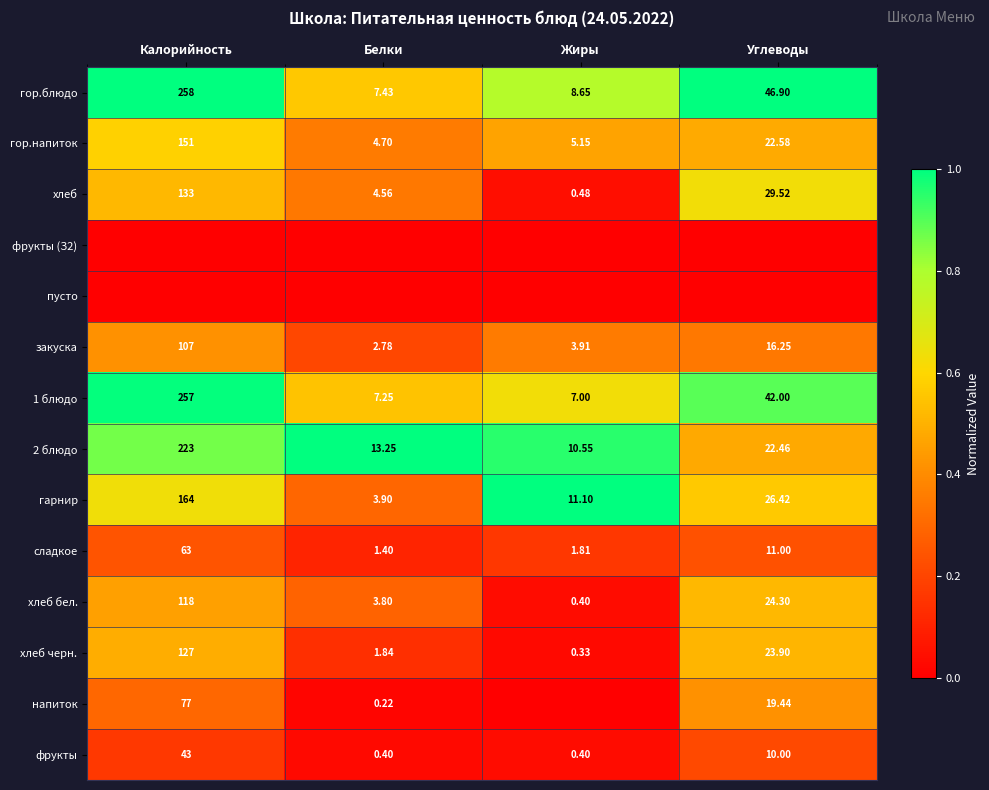

At which category is the sum across all series the highest?

Калорийность